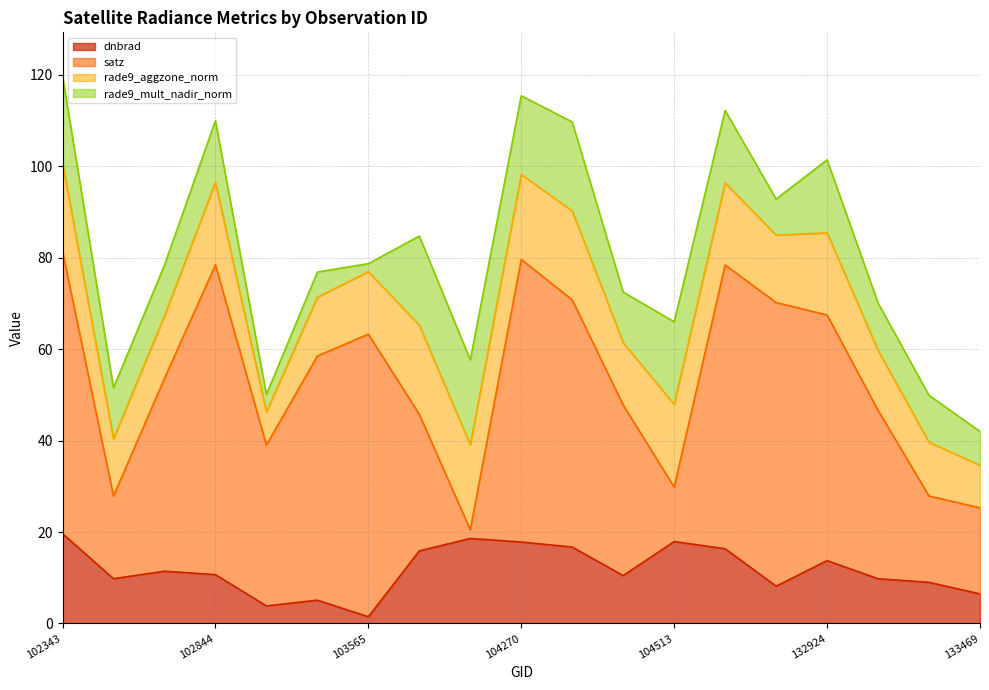

Which has a higher value, 103556 or 133469?

133469